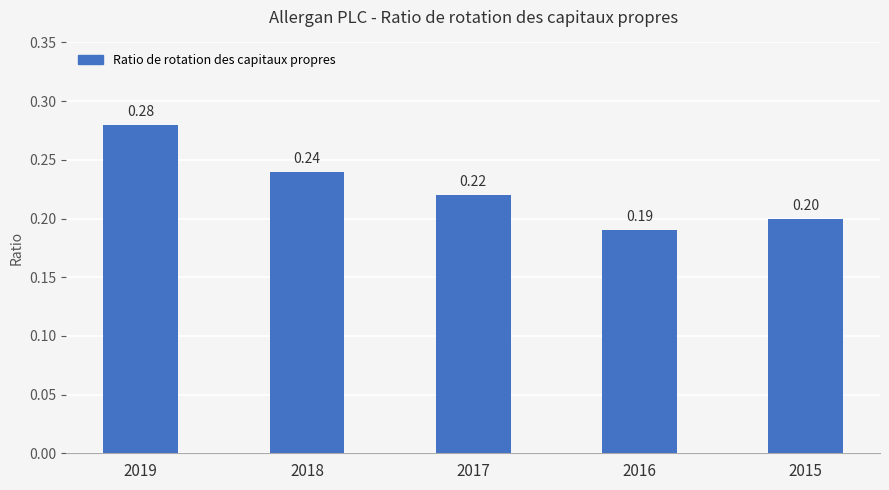

What is the sum of all values?

1.1